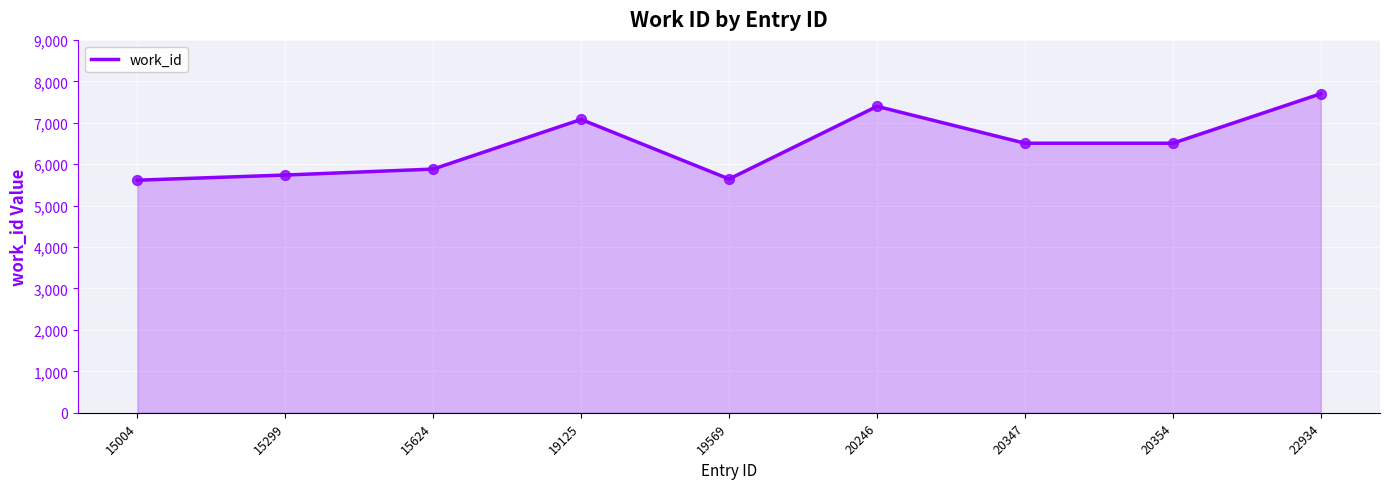

What is the change in value from 15004 to 20347?

+892